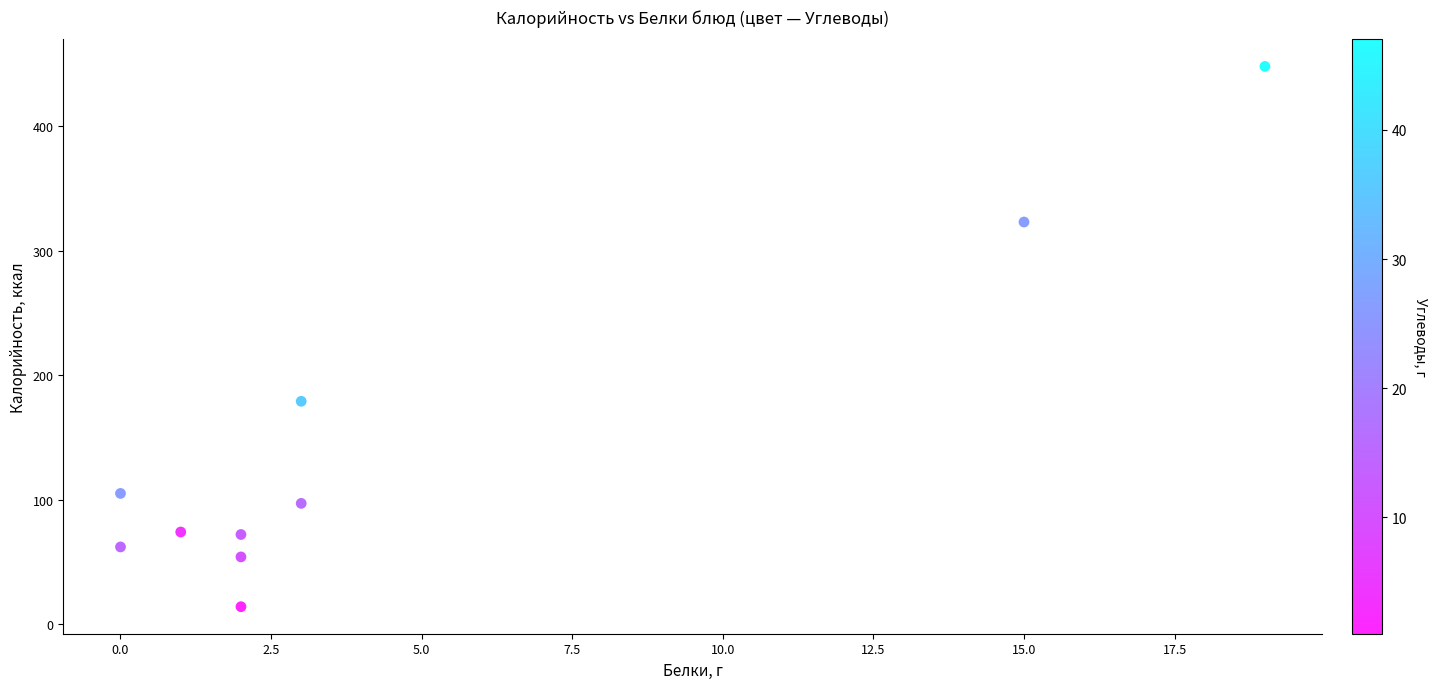

What Y value in the scatter plot is closest to 231?

179